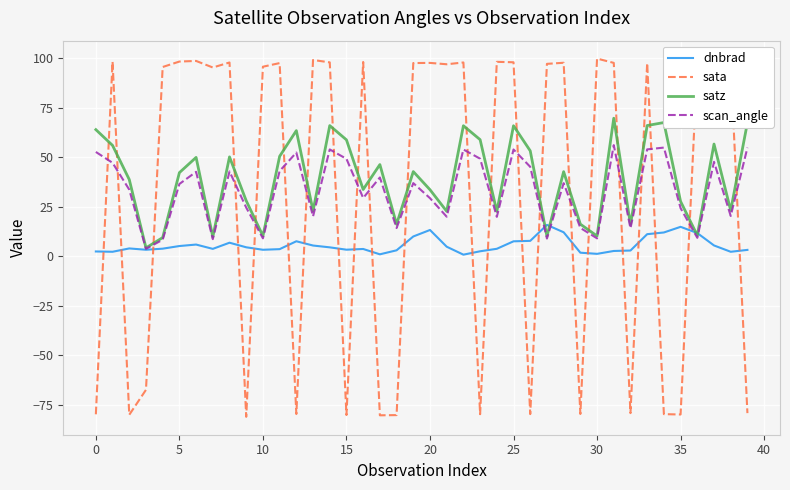

Which series has the largest total across all categories?

satz